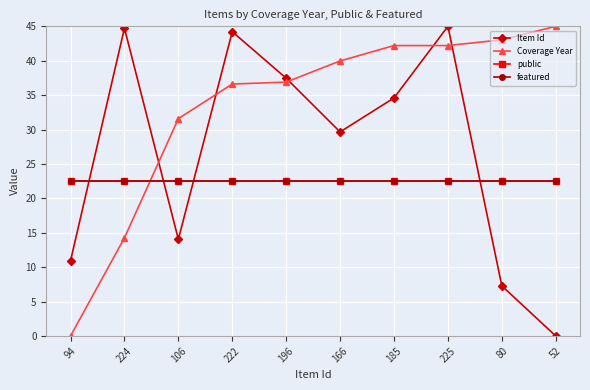

How many lines are shown in the chart?

4